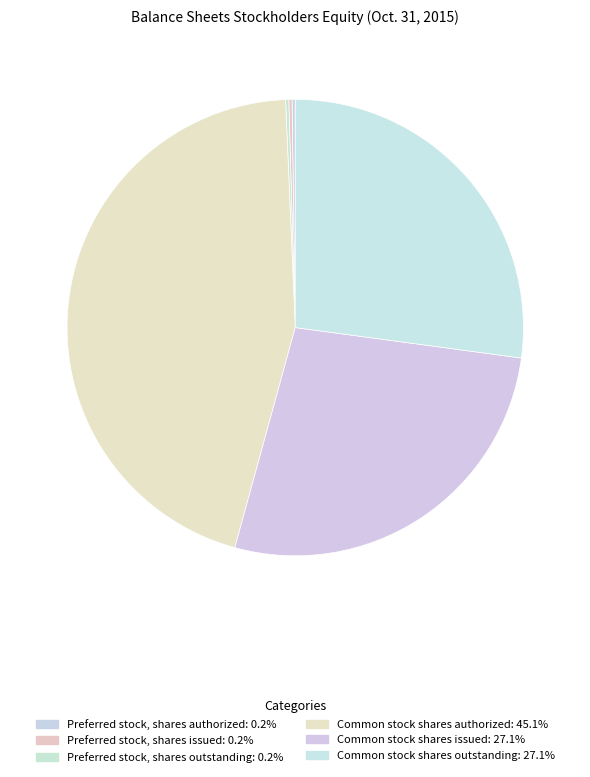

Is the sum of Common stock shares issued and Common stock shares outstanding greater than half?

Yes